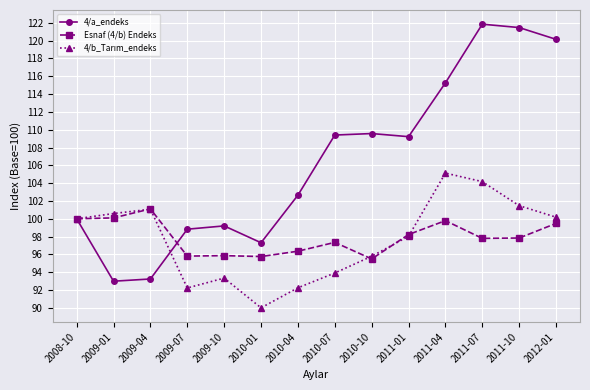

What position from the left is 2011-01?

10